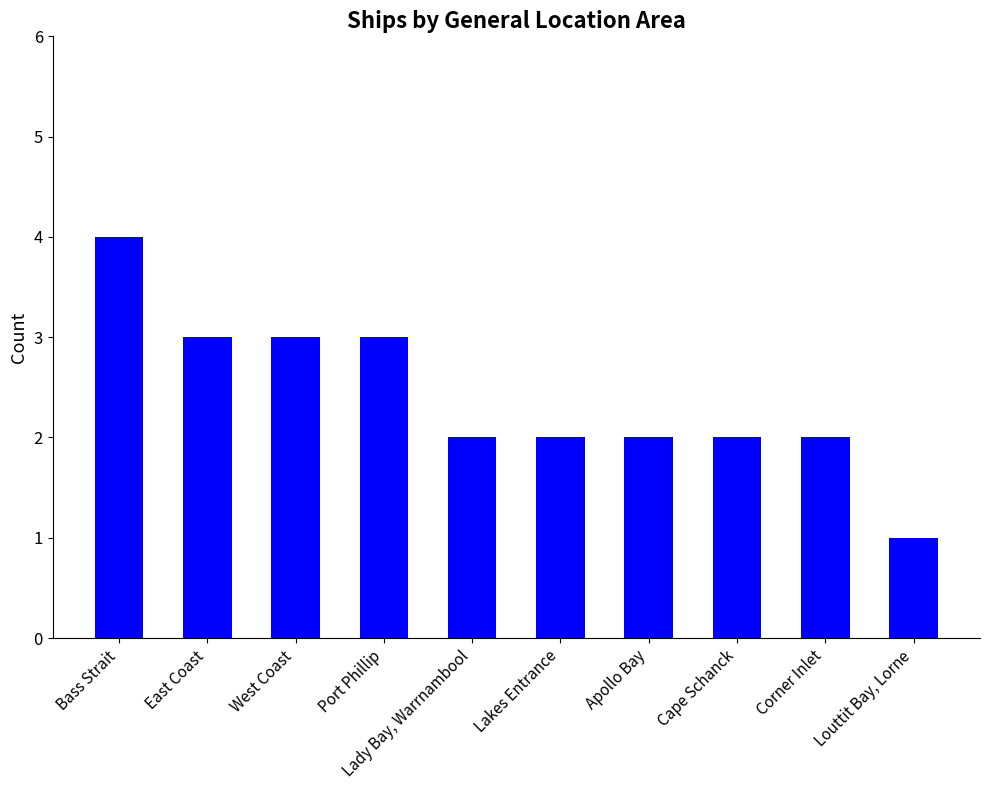

What is the difference between the maximum and minimum values?

3